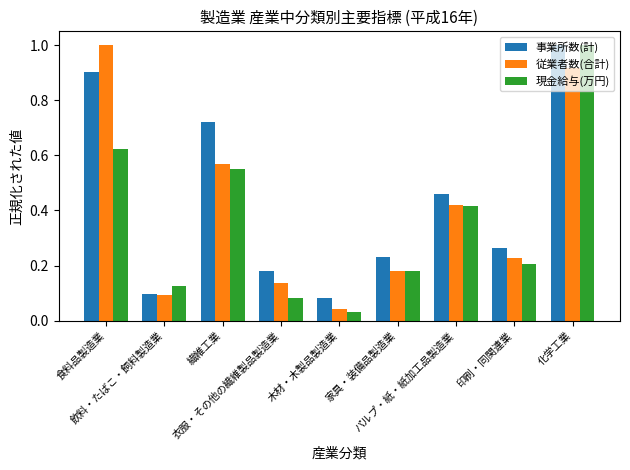

What are all the series names shown in the legend?

事業所数(計), 従業者数(合計), 現金給与(万円)